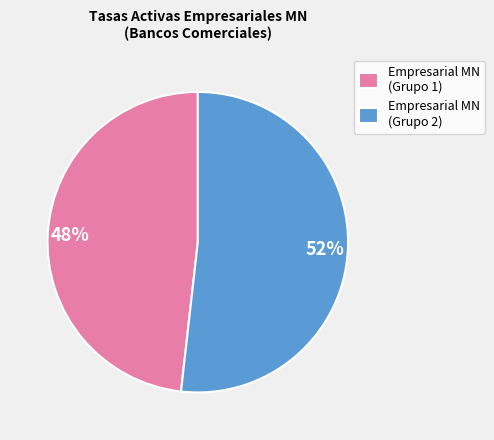

Rank the categories by value from lowest to highest.

Empresarial MN (Grupo 1), Empresarial MN (Grupo 2)